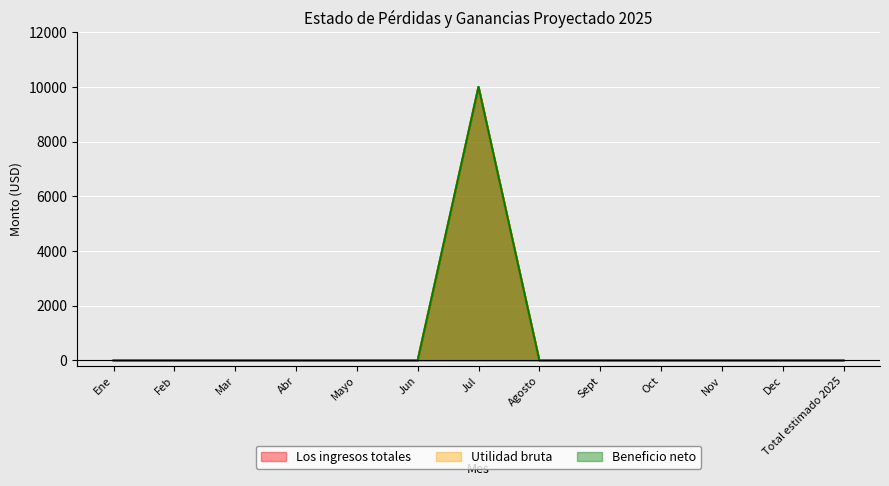

What is the maximum value for Utilidad bruta?

10000